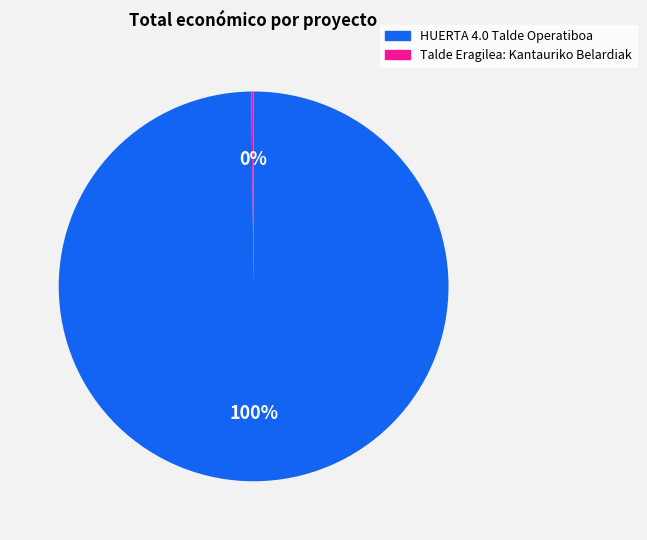

To the nearest percent, what is the average slice percentage?

50%